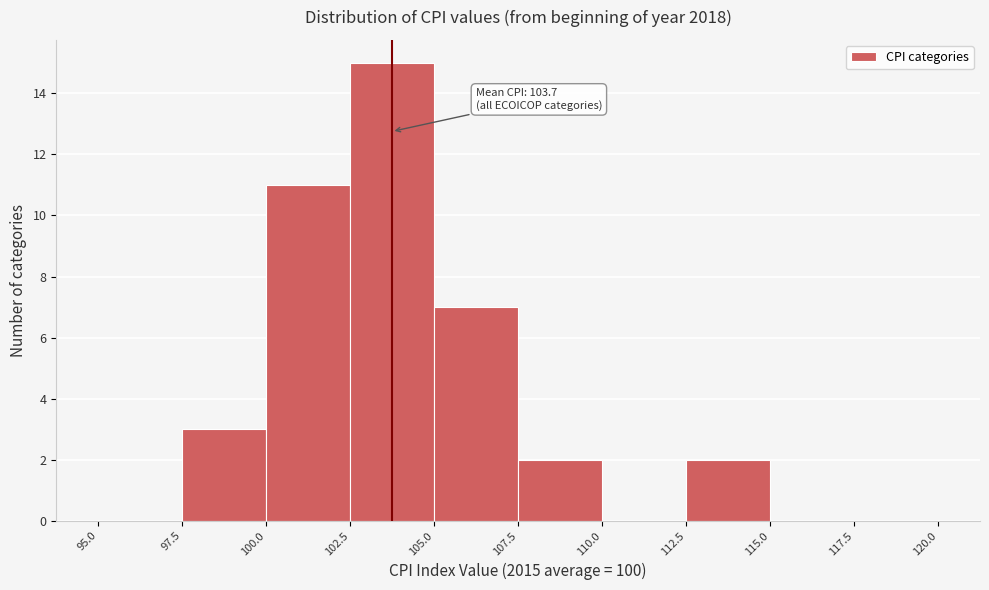

Over which range of the x-axis is the bar tallest?

102.5 to 105.0